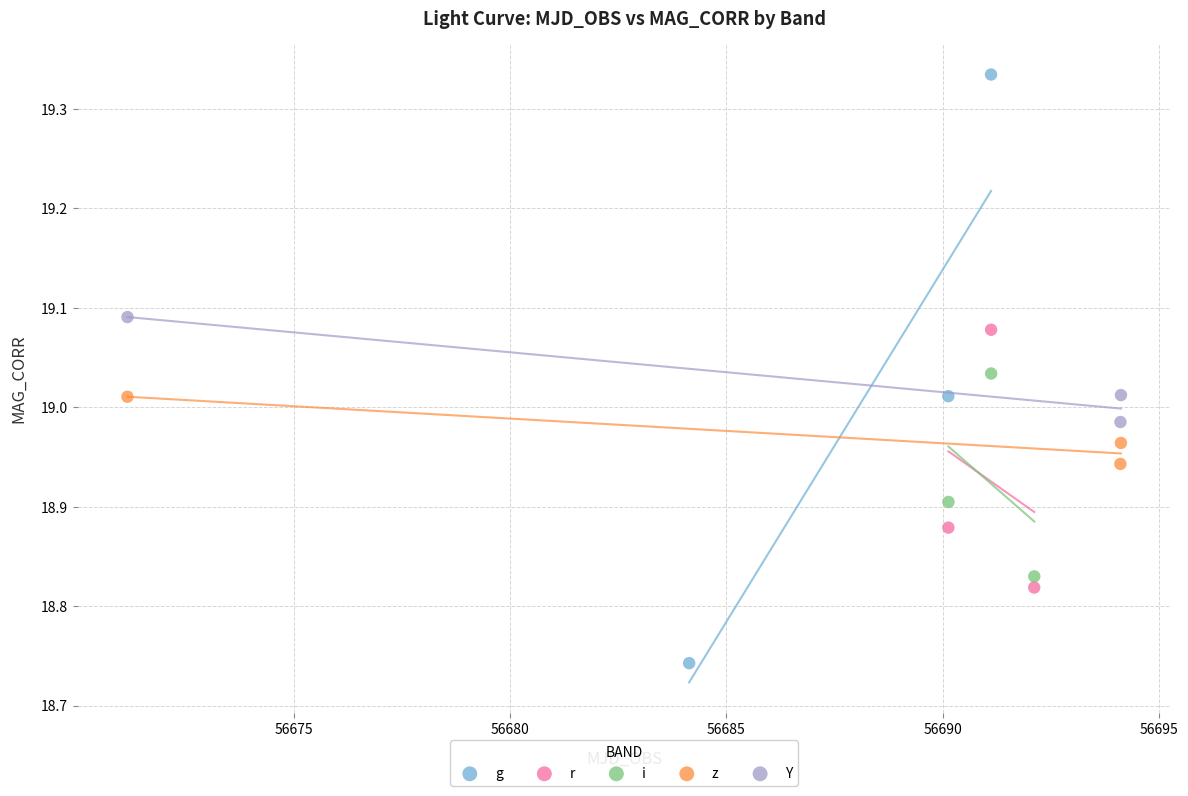

Which series reaches the maximum Y coordinate?

g